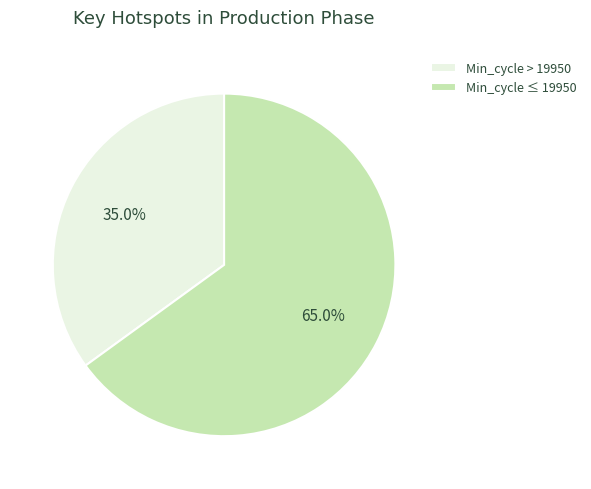

Rank the categories by value from highest to lowest.

Min_cycle ≤ 19950, Min_cycle > 19950